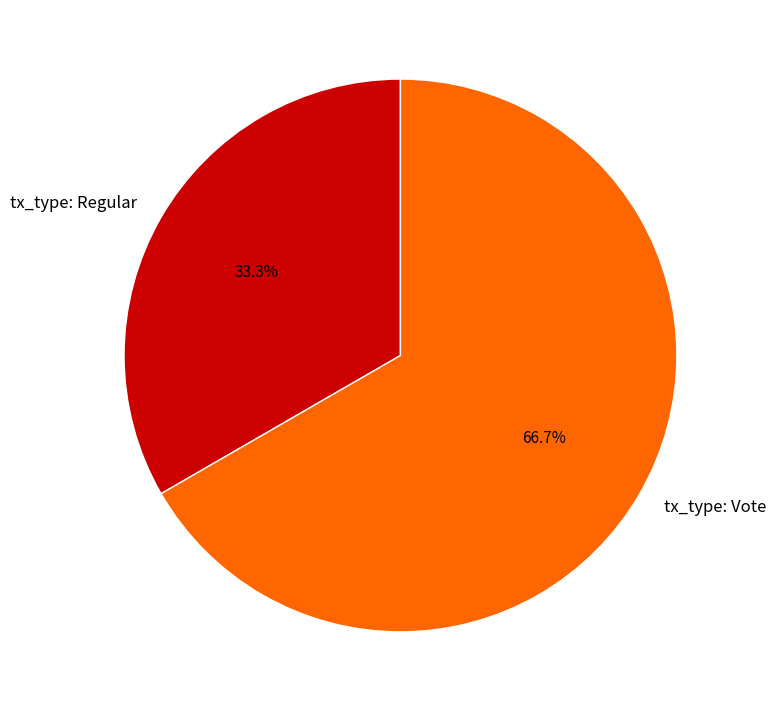

What percentage is the tx_type: Vote slice, to the nearest percent?

67%